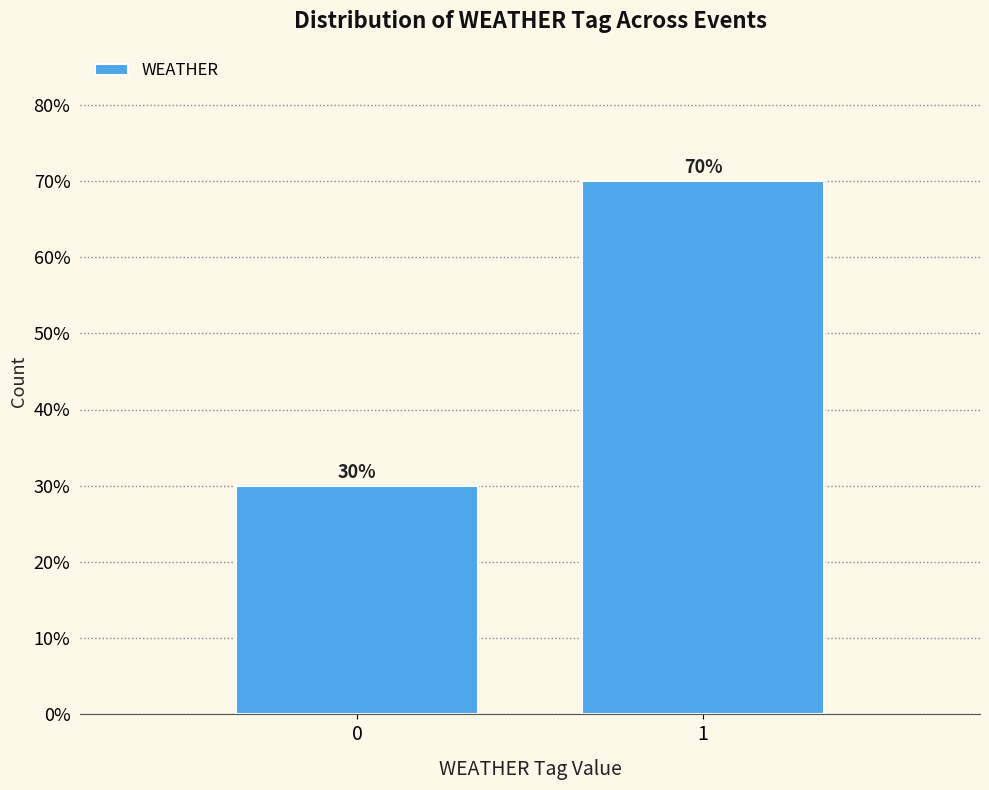

Reading left to right, what are all the values shown in this chart?

0=30	1=70